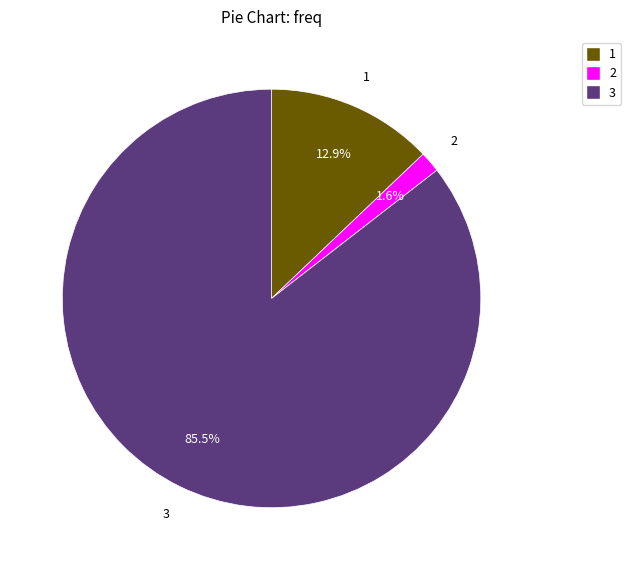

Is there any slice that represents more than half of the pie?

Yes